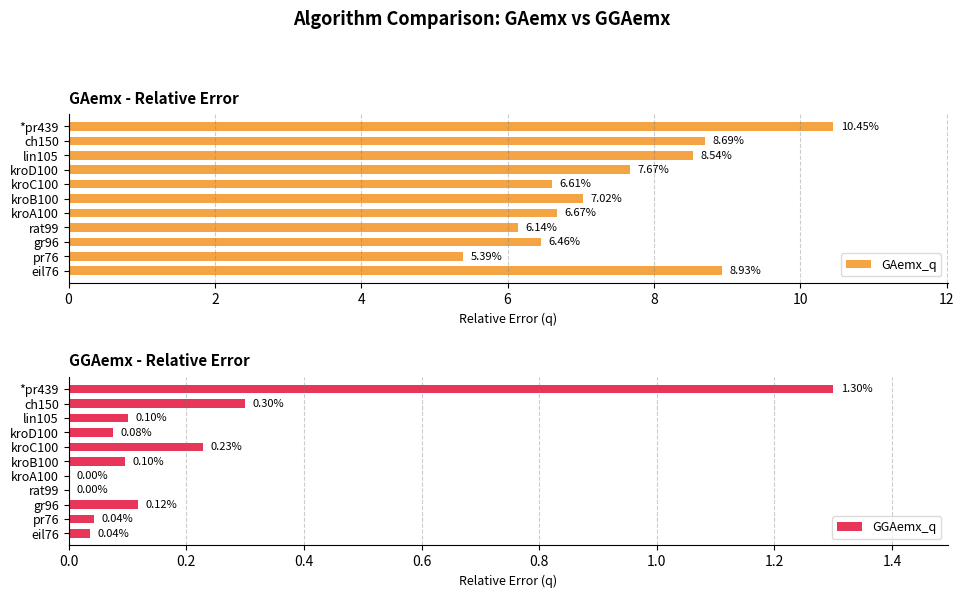

What is the difference between the second highest and second lowest values in the GGAemx_q series?

0.3